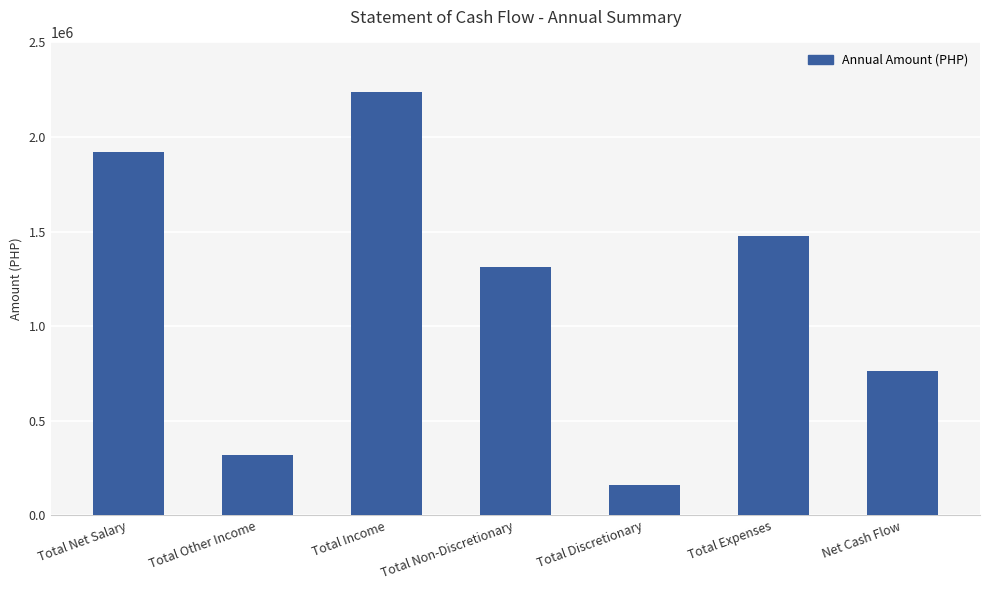

What is the change in value from Total Net Salary to Total Income?

+320000